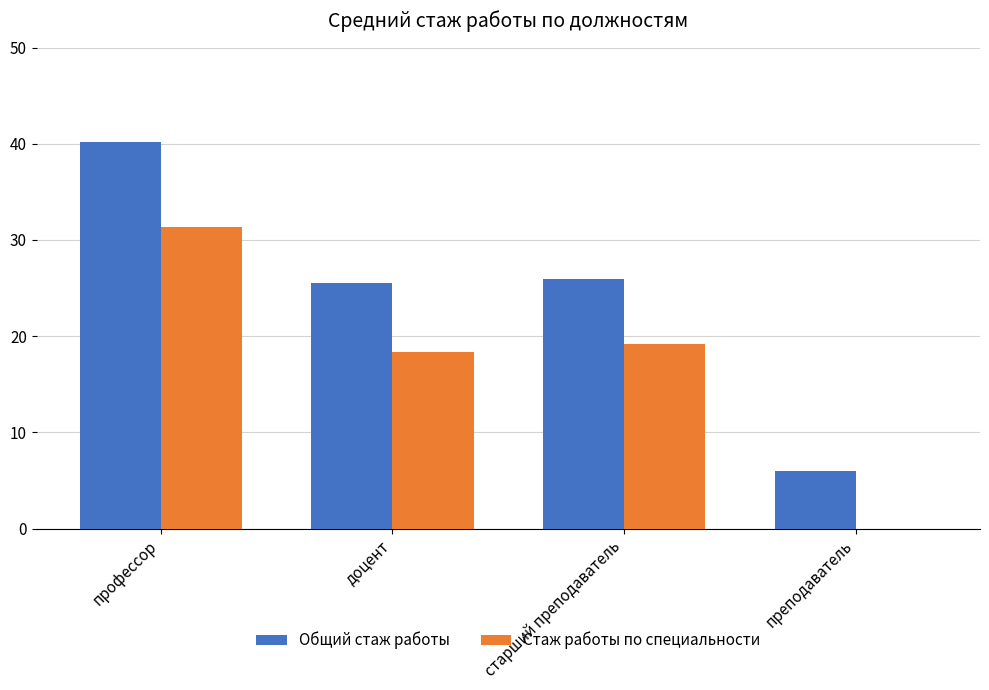

Is the value of Общий стаж работы at преподаватель greater than the value of Стаж работы по специальности at преподаватель?

Yes